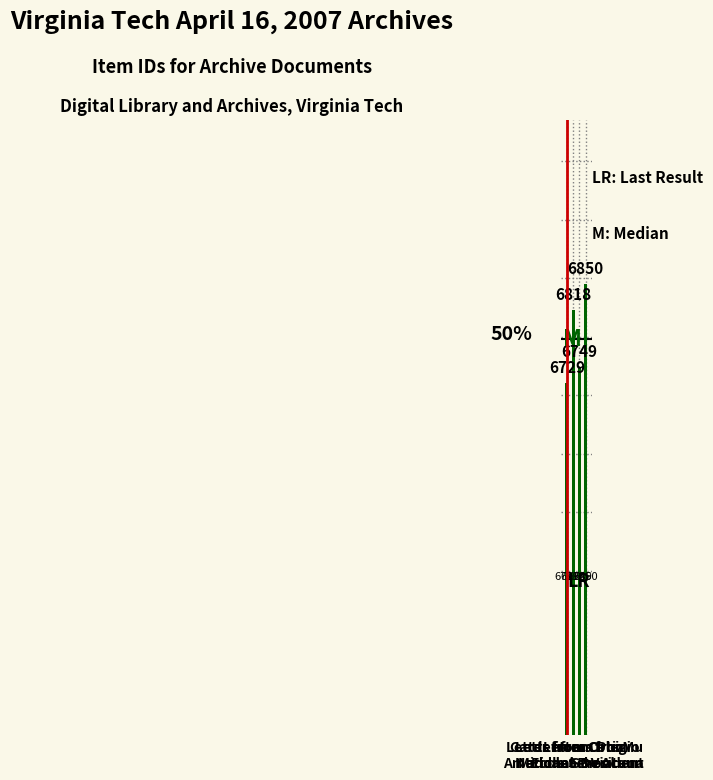

List the labels in order of value, smallest first.

Cards from Ortiz
Middle School, Letter from Phi Mu
National President, Letter from Colegio
Americano De Acuna, Letters from
Ecole St-Viateur